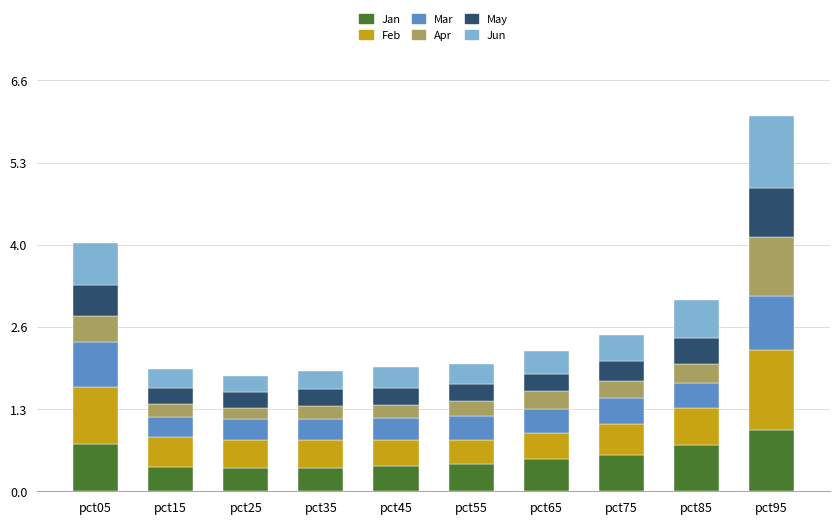

At which category is the sum across all series the highest?

pct95